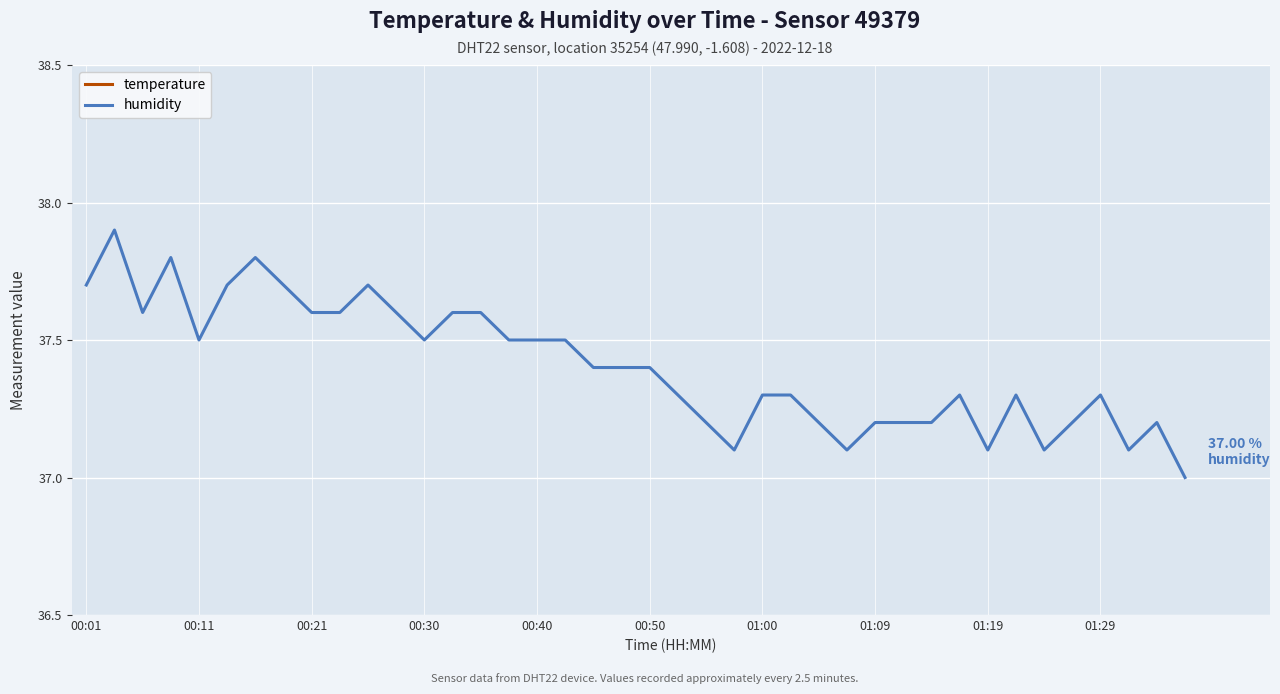

How many lines are shown in the chart?

2